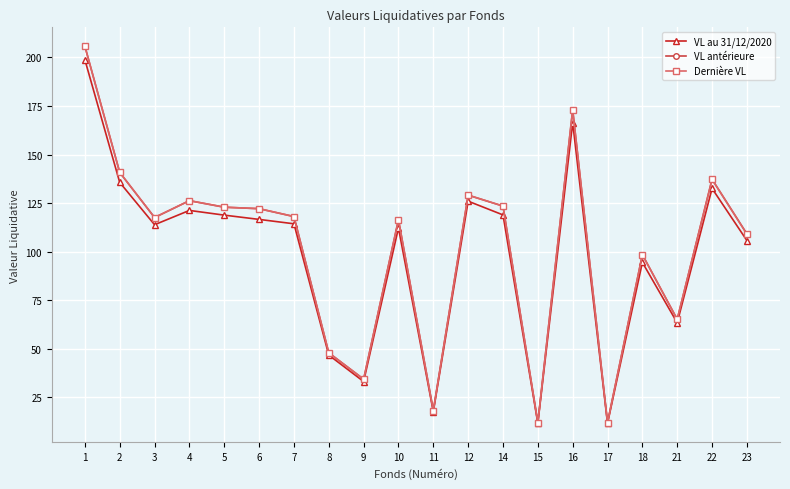

Is it true that VL antérieure equals 12.0 at 15?

True